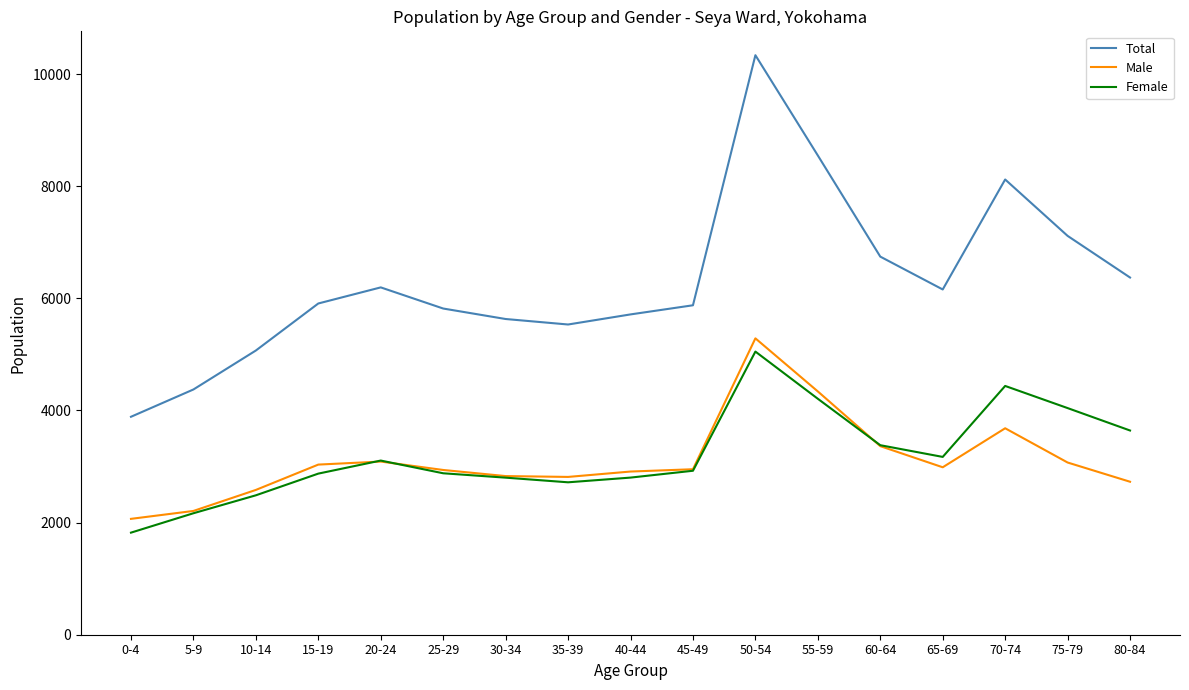

Where is Total nearest to the value 7113?

75-79